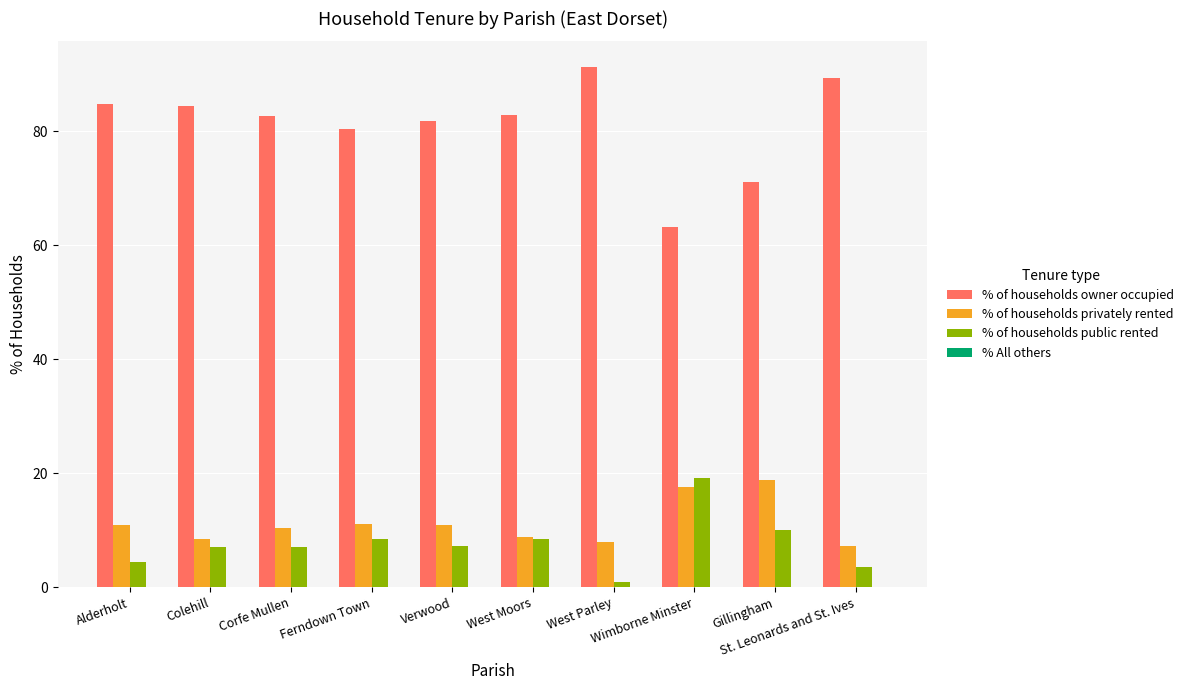

Does the chart contain stacked bars?

No